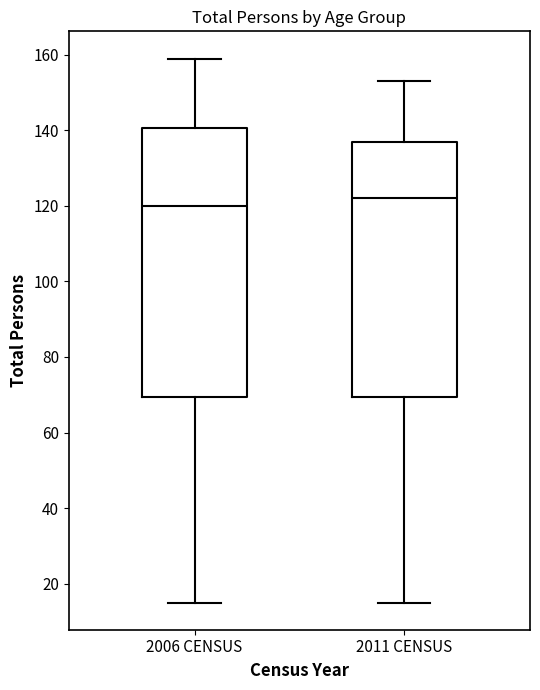

Where is the lower edge of the box for 2006 CENSUS on the y-axis? The values are not printed on the chart, so give them approximately, as read against the axis.

70